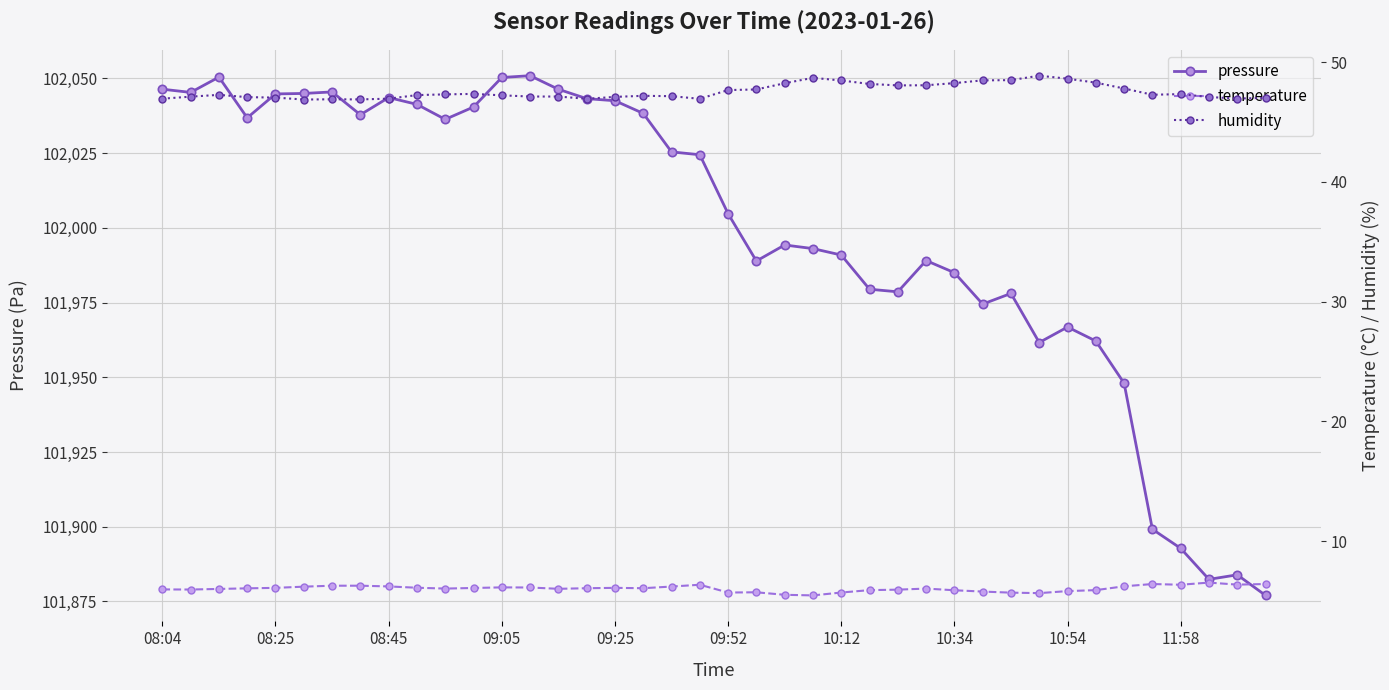

What value does the temperature series have at 17?

6.1